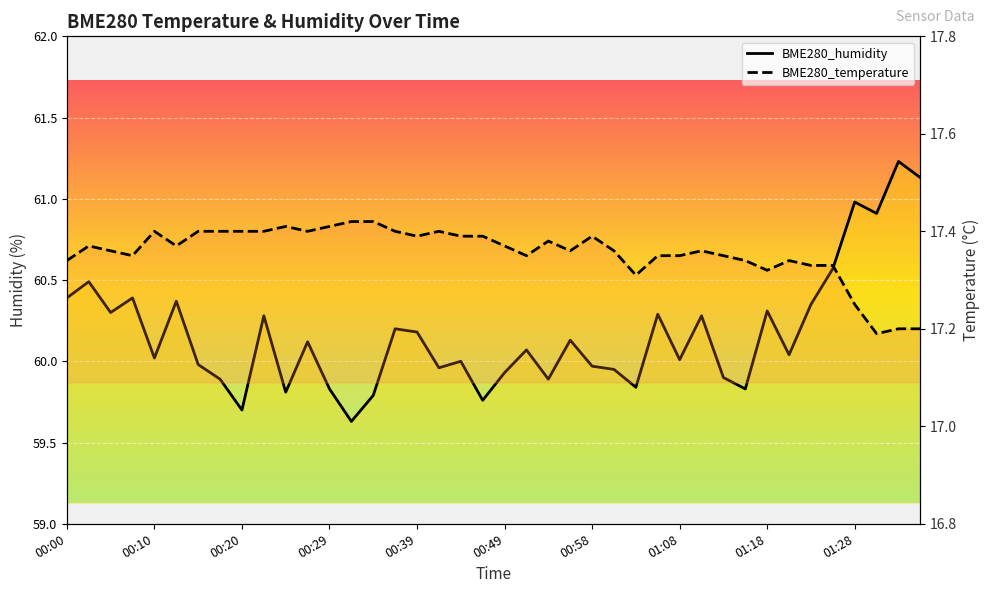

True or false: BME280_humidity has a value of 32.9 at 00:41.

False